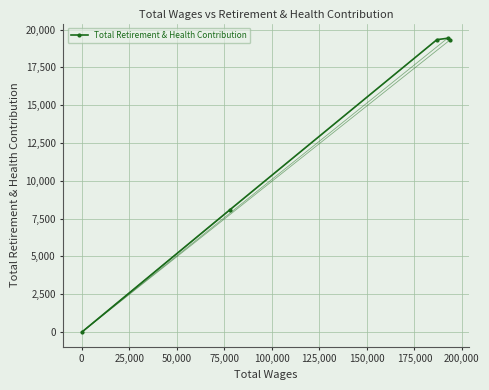

Count the number of values greater than 19330.

1